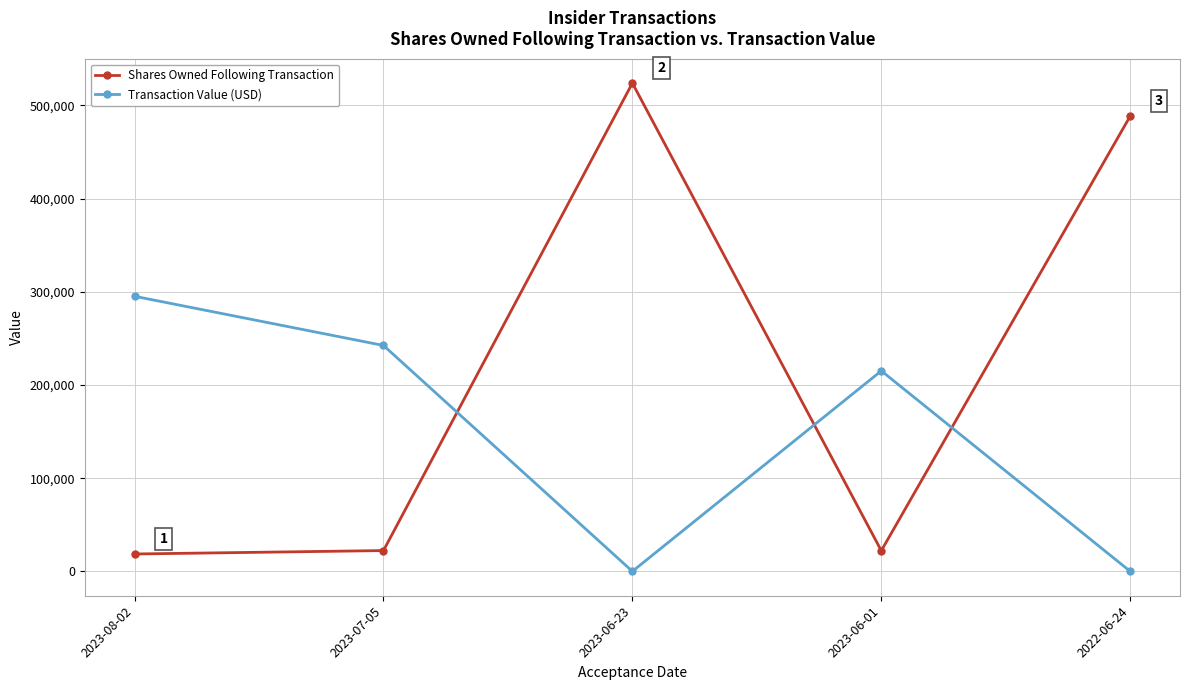

What is the highest value of the Shares Owned Following Transaction series?

523996